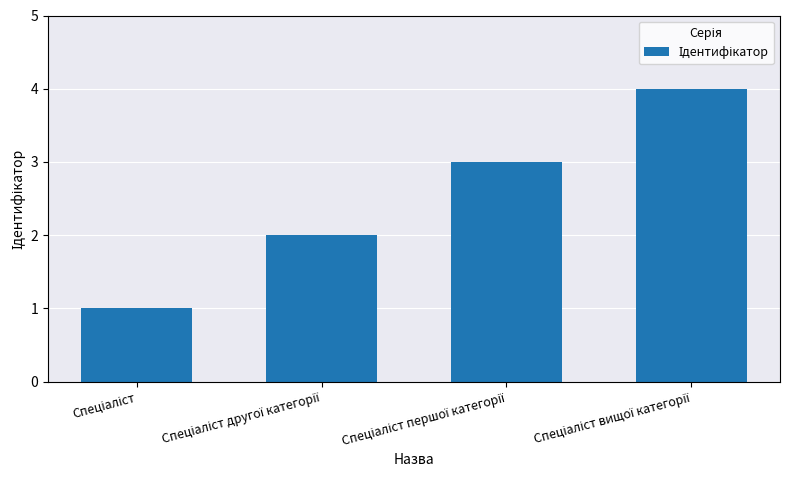

What is the maximum value shown in the chart?

4